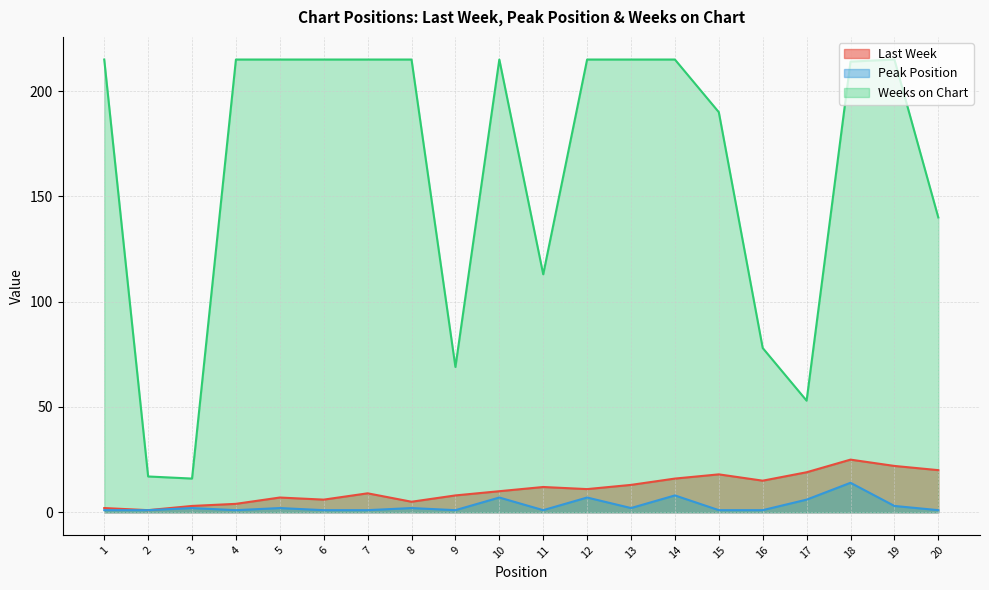

What are all the series names shown in the legend?

Last Week, Peak Position, Weeks on Chart